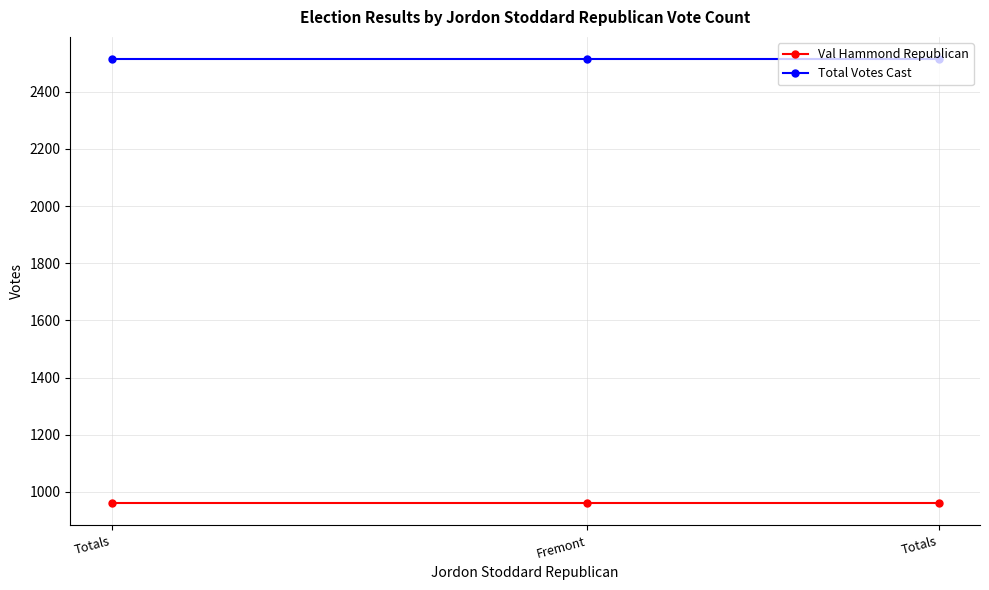

What is the label of the 2nd point from the right?

Fremont